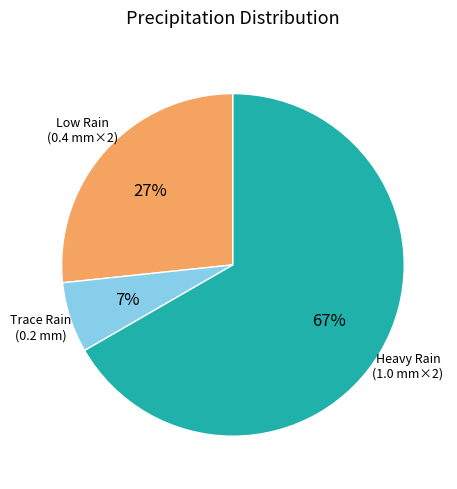

To the nearest percent, what is the average slice percentage?

33%